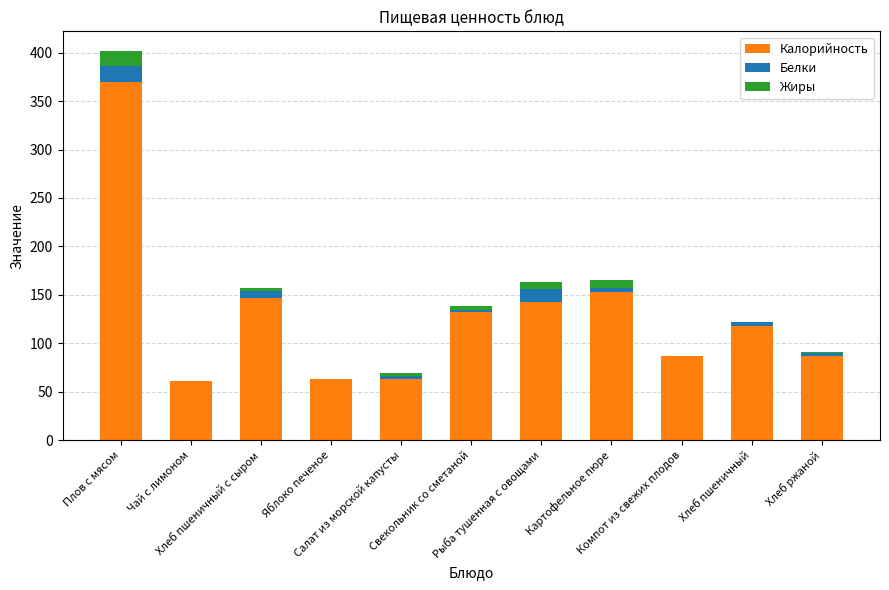

How many series are shown in this chart?

3